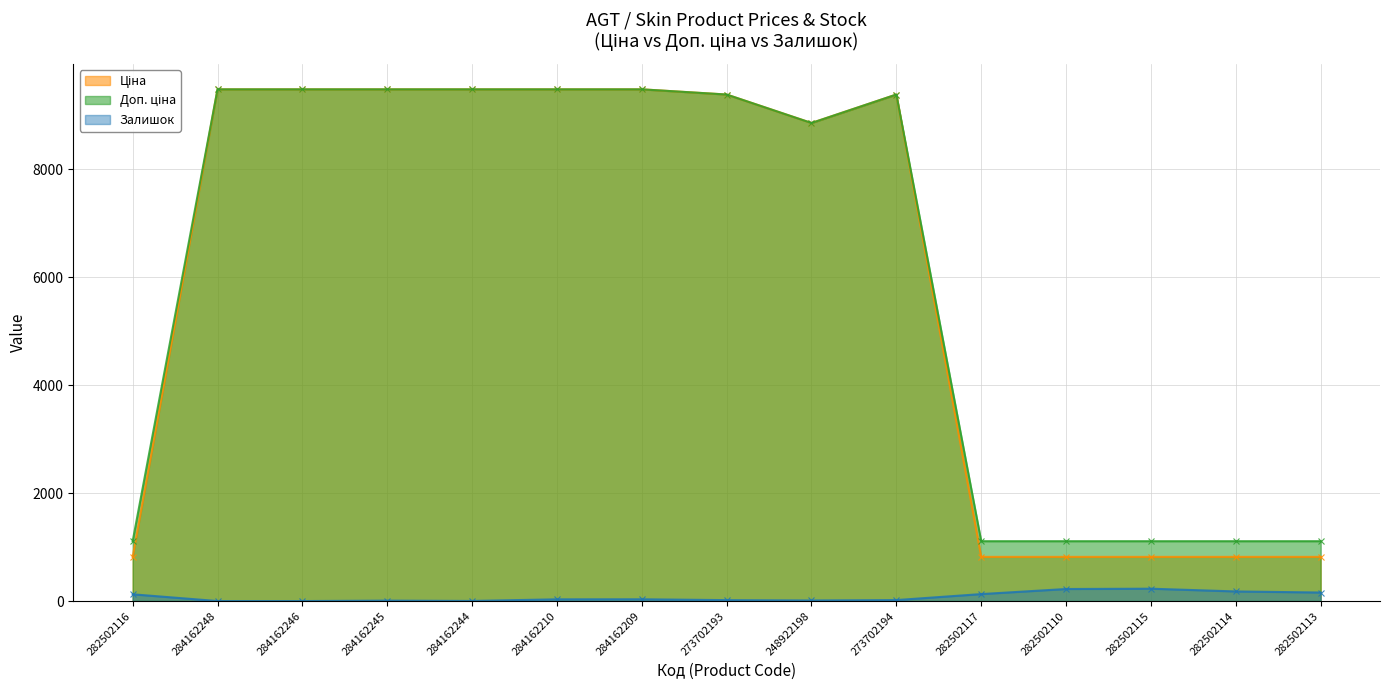

What are all the series names shown in the legend?

Ціна, Доп. ціна, Залишок